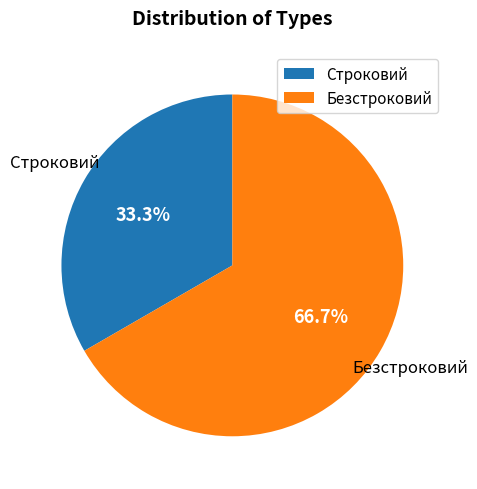

To the nearest percent, what percentage of the pie is Строковий?

33%